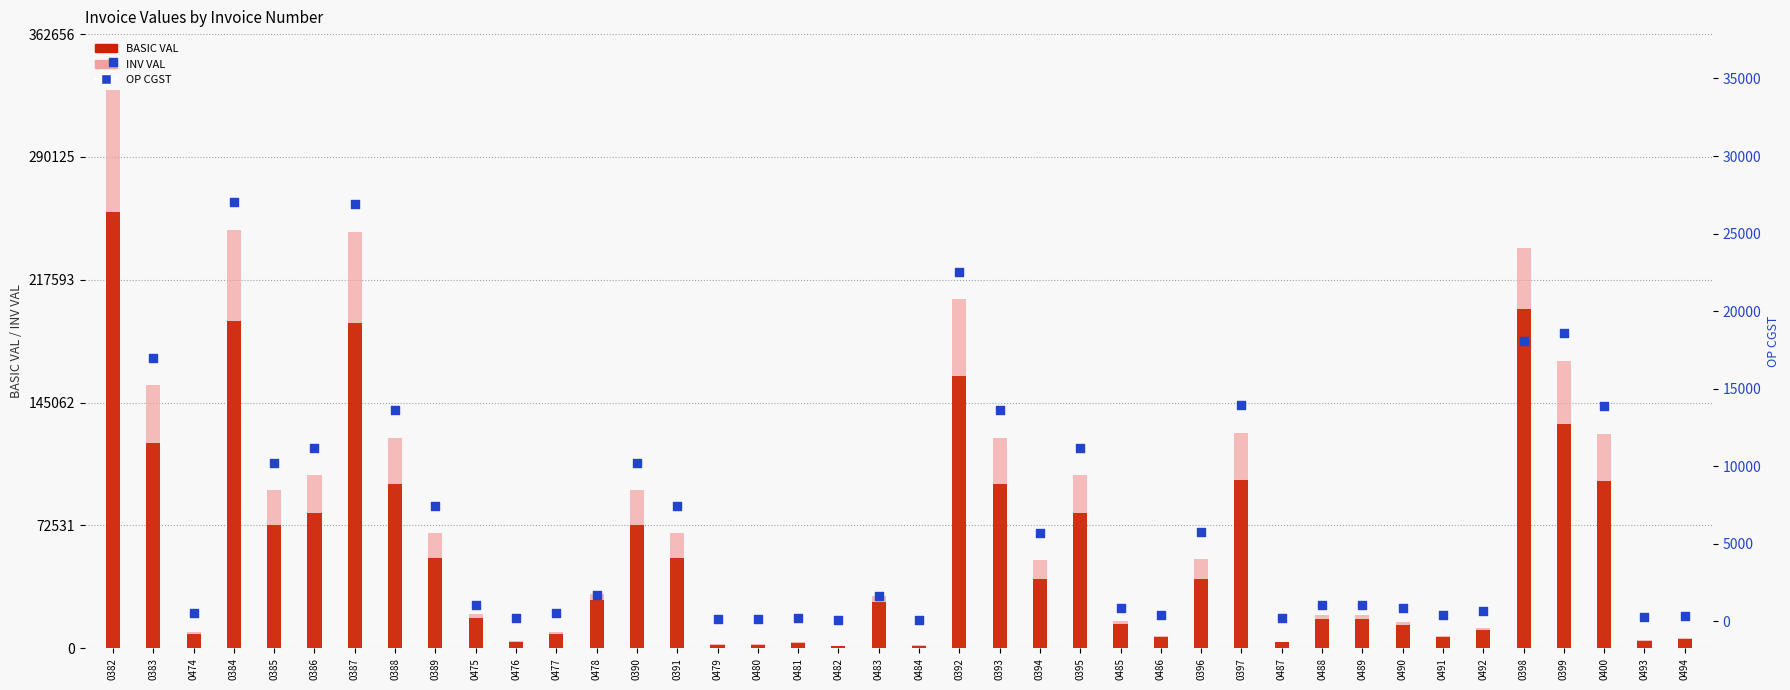

Which series has the largest total across all categories?

INV VAL